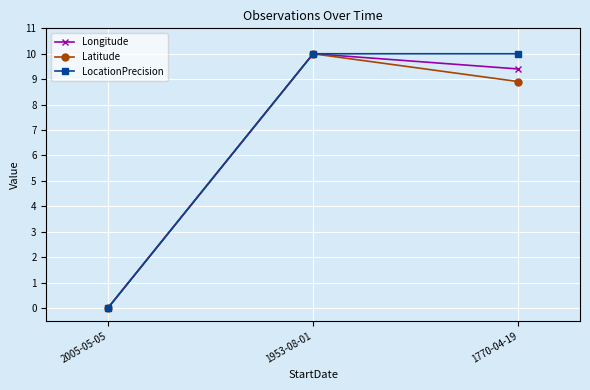

True or false: LocationPrecision has a value of 0.0 at 2005-05-05.

True